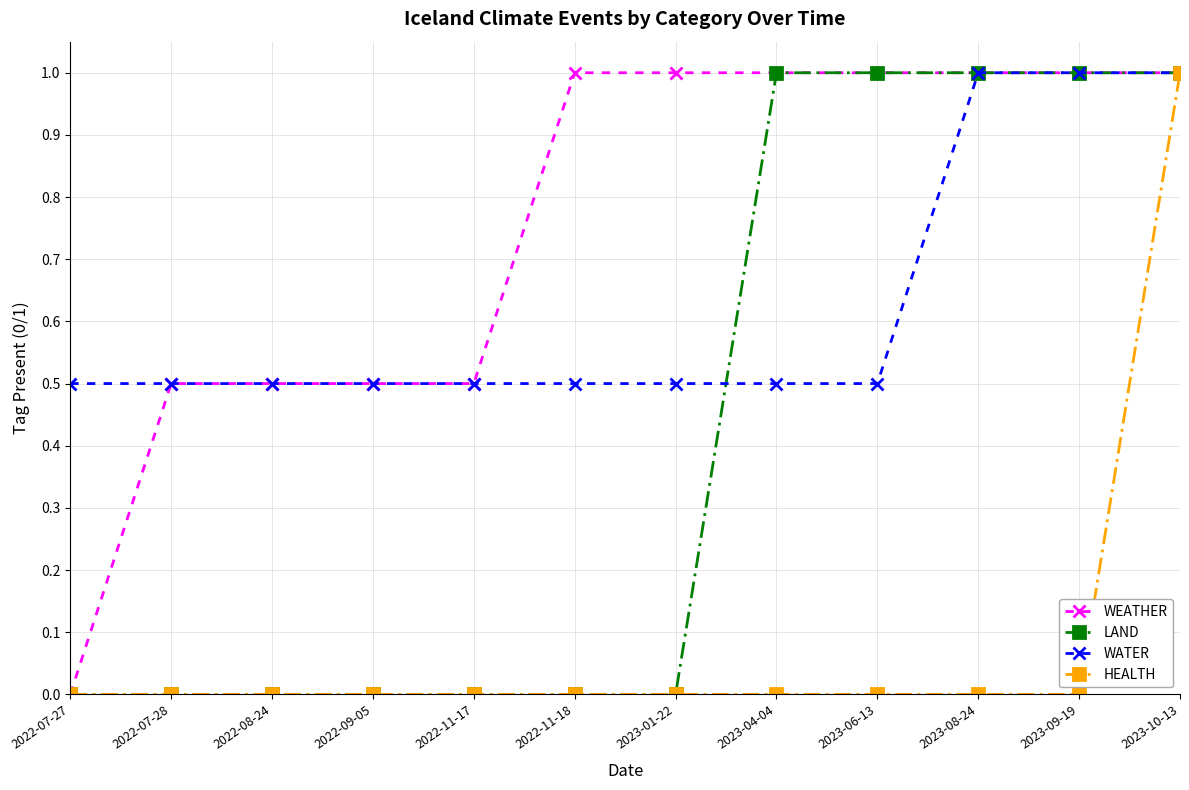

What is the value of the WEATHER point at the 7th from the left?

1.0